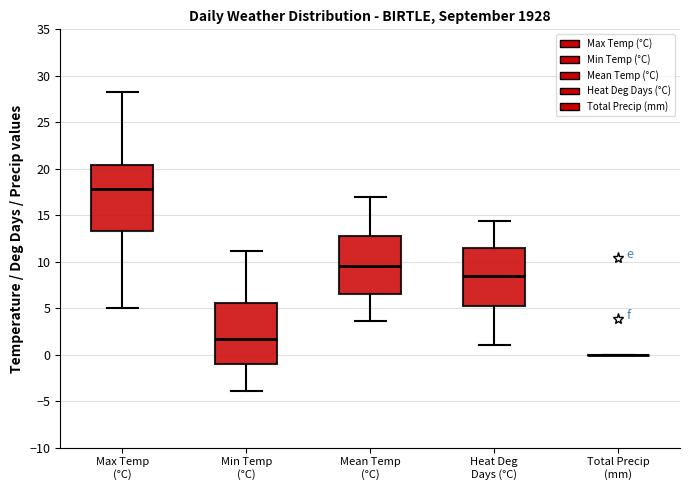

Where does the lower whisker of the box for Mean Temp (°C) end on the y-axis? The values are not printed on the chart, so give them approximately, as read against the axis.

3.5